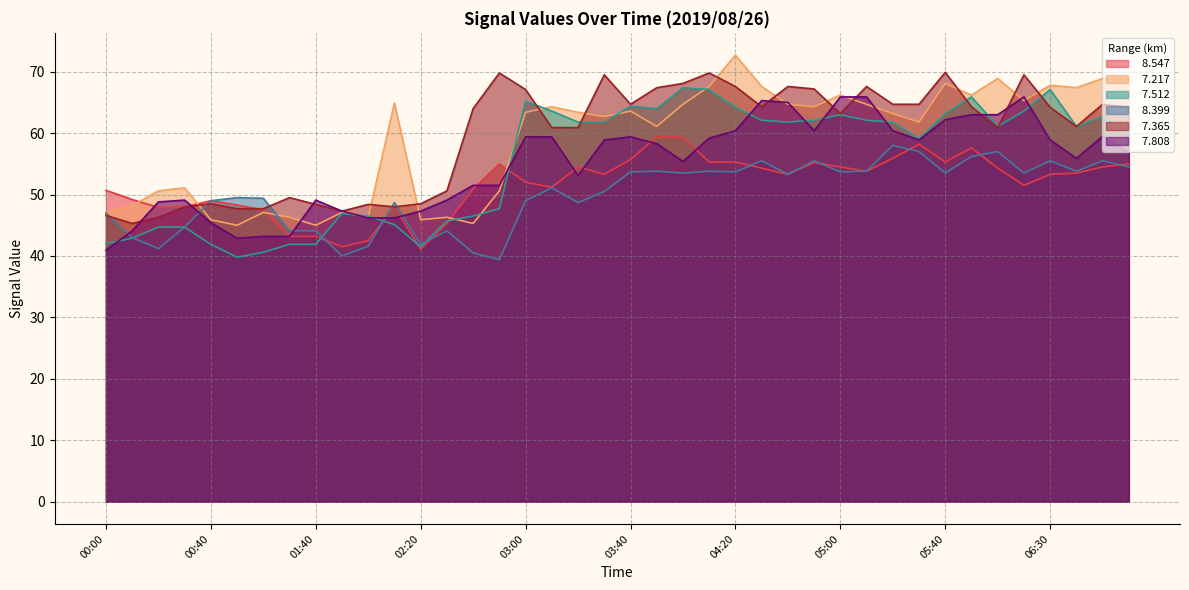

Where is the first local minimum for   7.512?

00:50